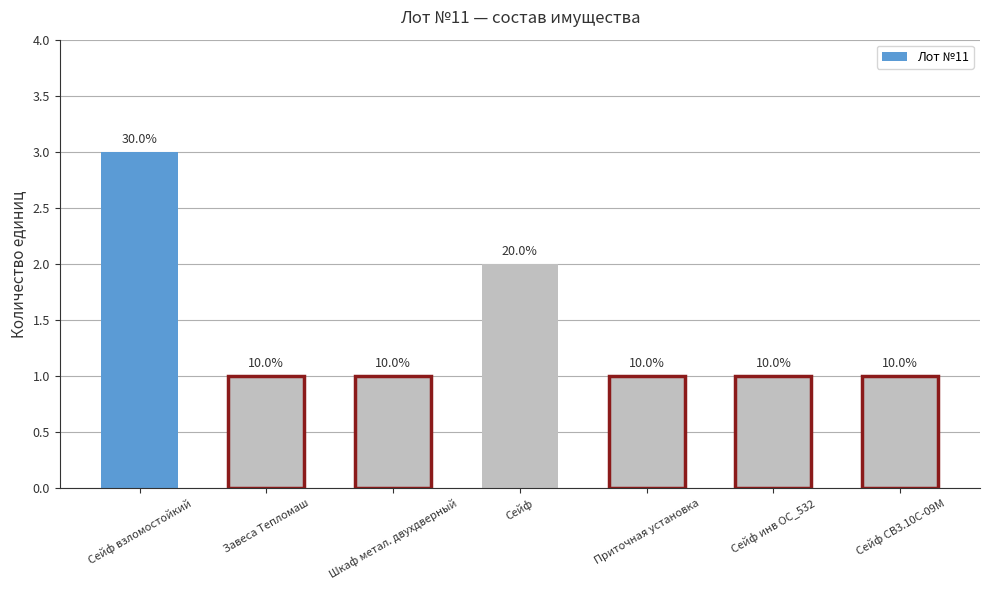

What is the value of the 6th bar from the left?

1